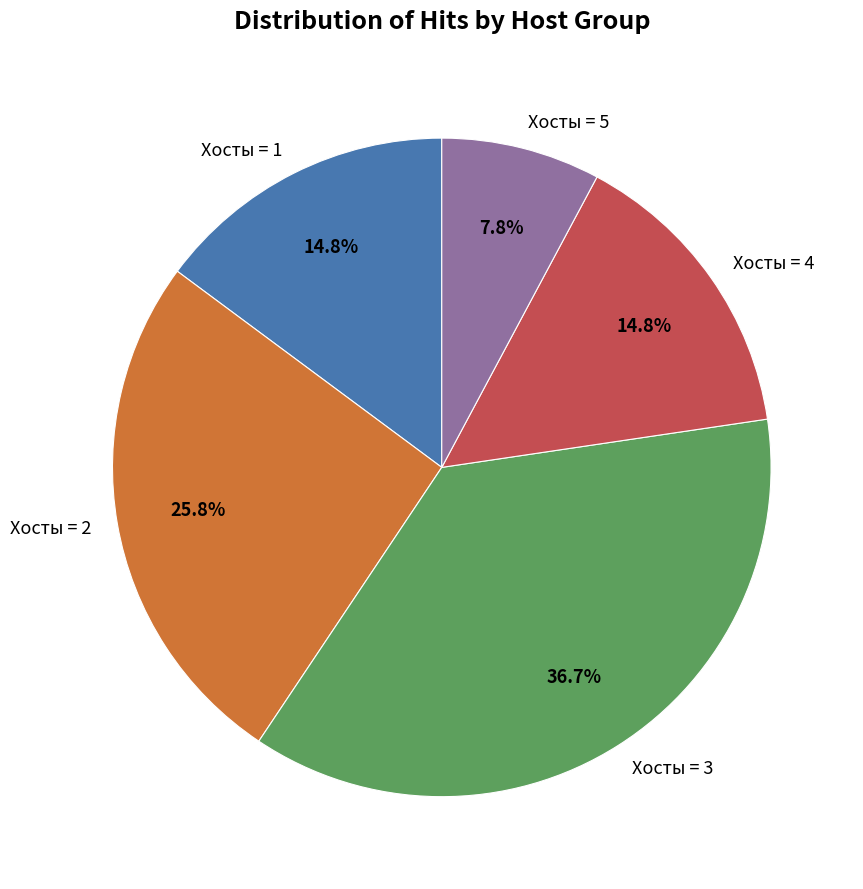

Which category has the biggest portion of the pie?

Хосты = 3